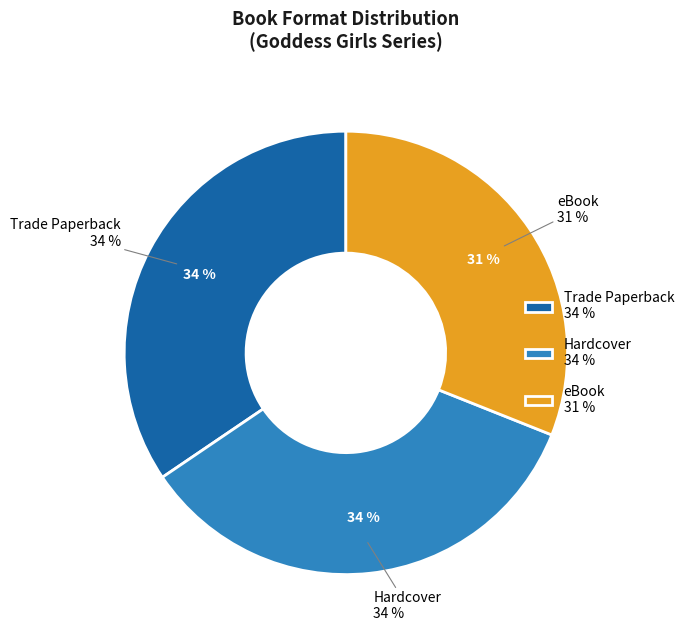

Is it true that eBook is 19% of the pie?

False